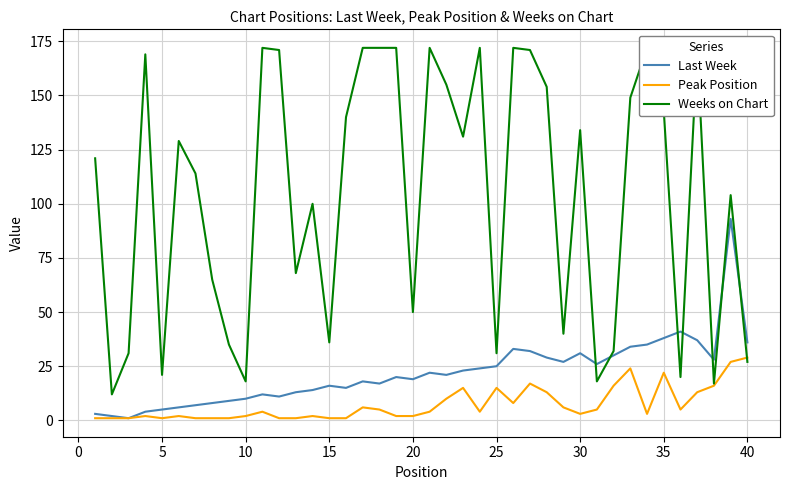

At which label does Peak Position reach its peak?

40